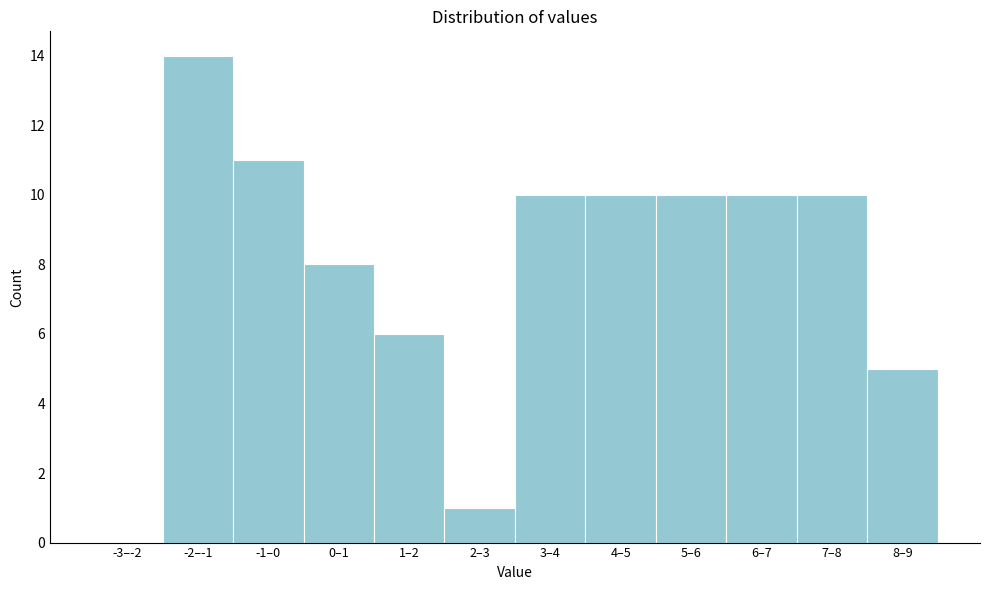

Reading right to left, what are all the values shown in this chart?

8–9=5	7–8=10	6–7=10	5–6=10	4–5=10	3–4=10	2–3=1	1–2=6	0–1=8	-1–0=11	-2–-1=14	-3–-2=0